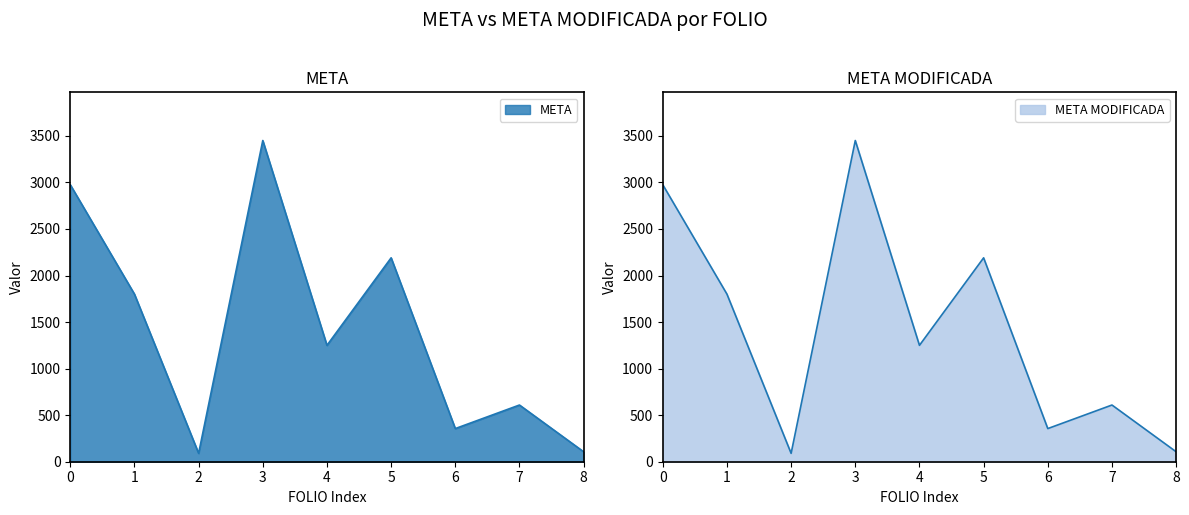

What is the difference between the second highest and second lowest values in the META series?

2868